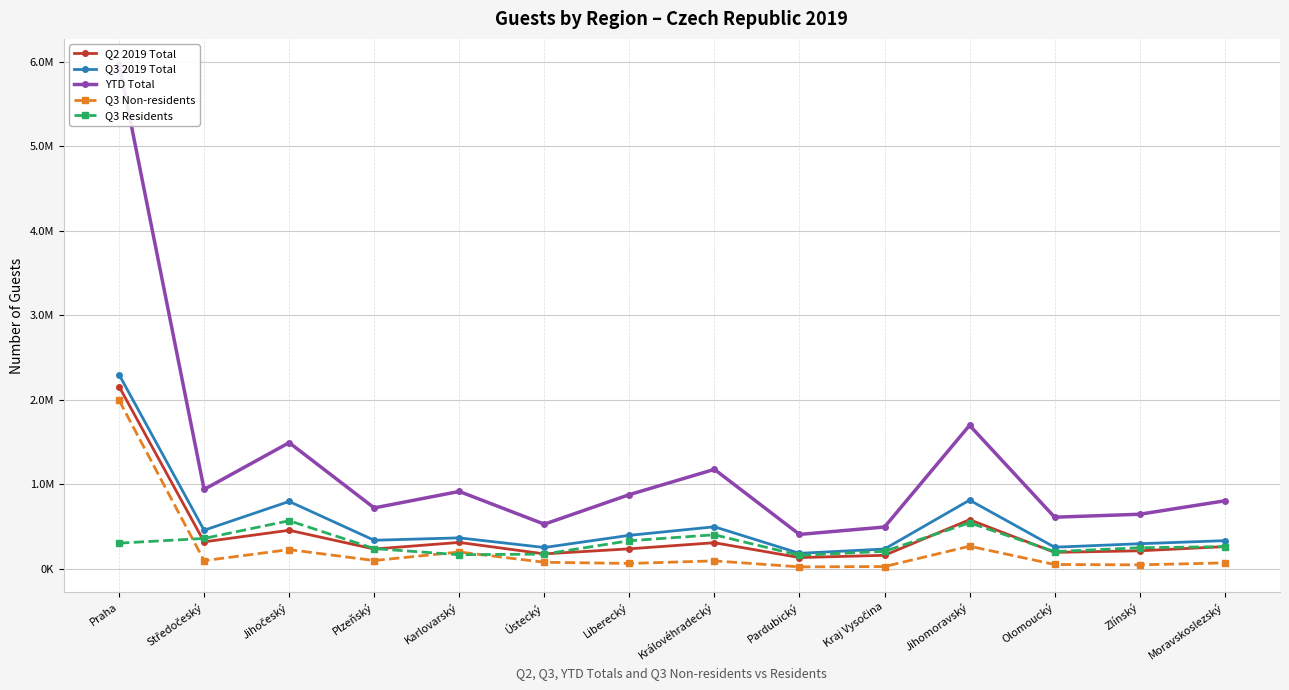

What are all the series names shown in the legend?

Q2 2019 Total, Q3 2019 Total, YTD Total, Q3 Non-residents, Q3 Residents